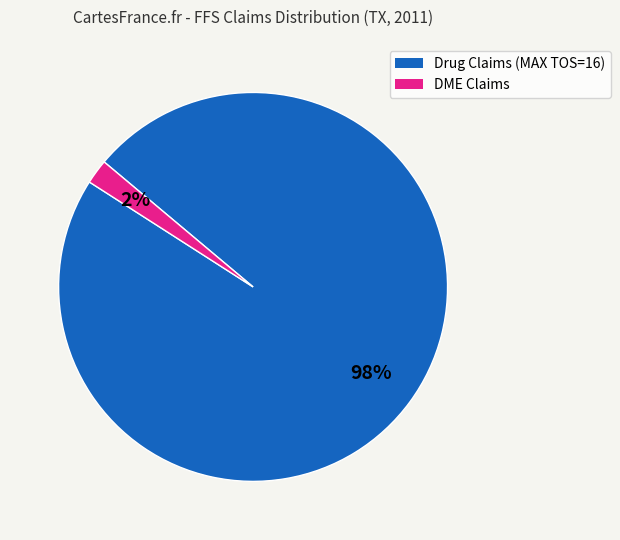

Is there any slice that represents more than half of the pie?

Yes